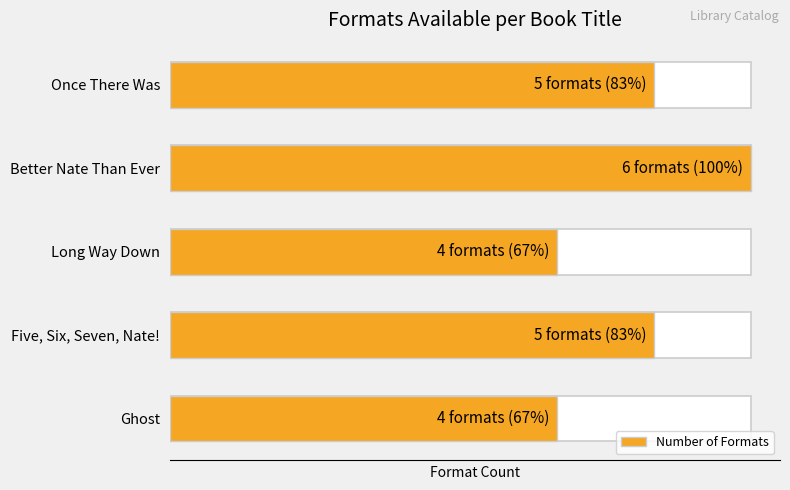

How many bars are there in total?

5